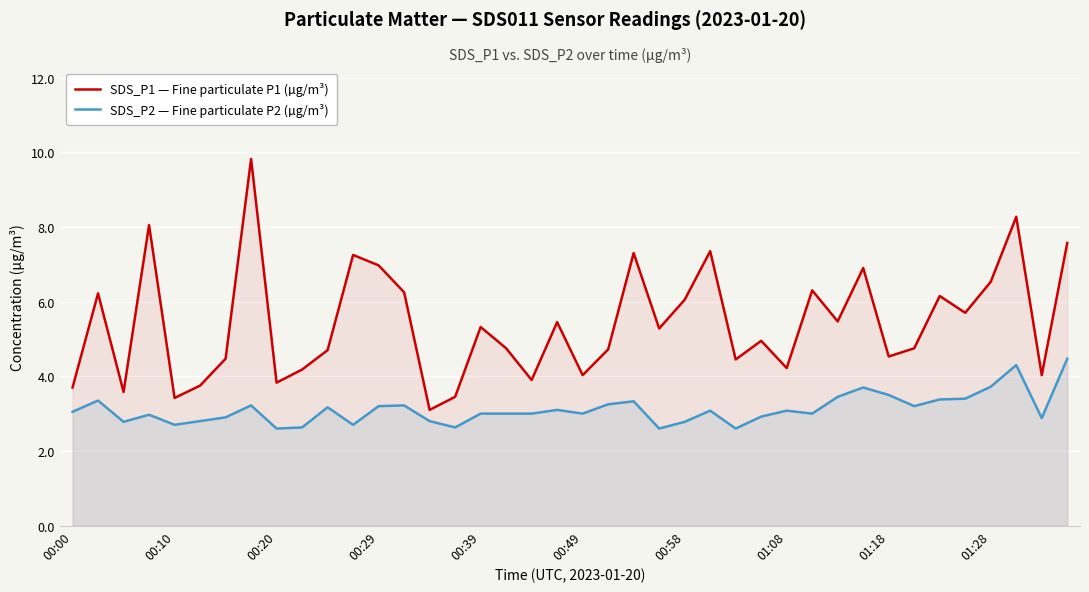

Which series changed the most between 18 and 26?

SDS_P1 — Fine particulate P1 (µg/m³)